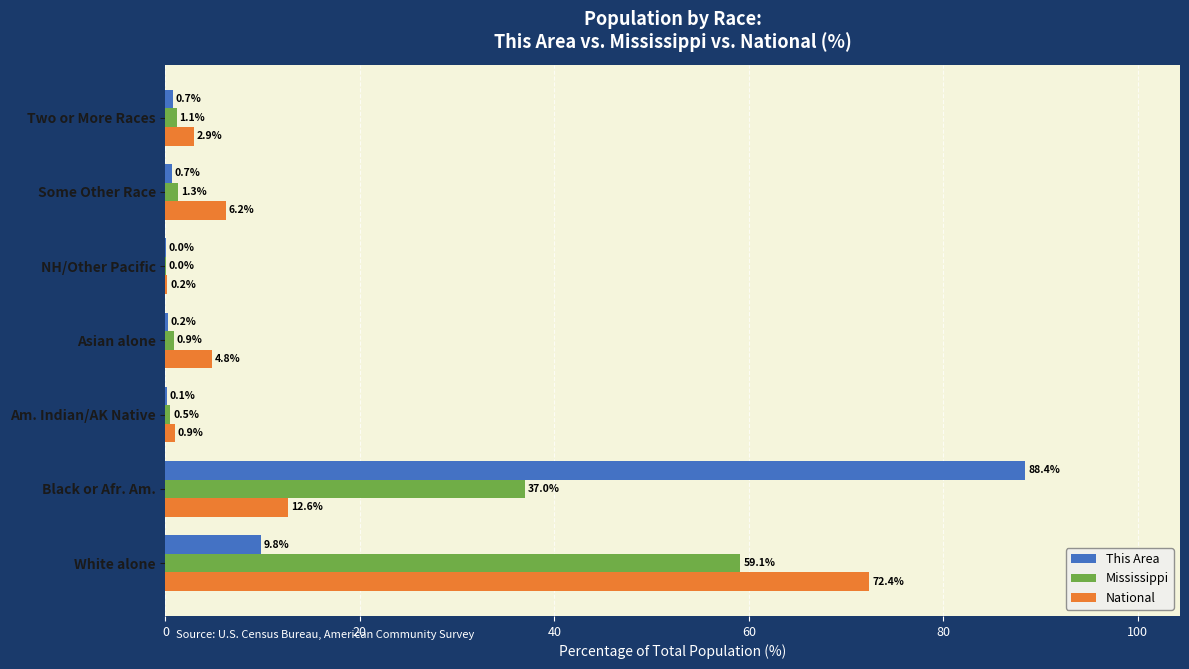

At which label is Mississippi closest to 29?

Black or Afr. Am.